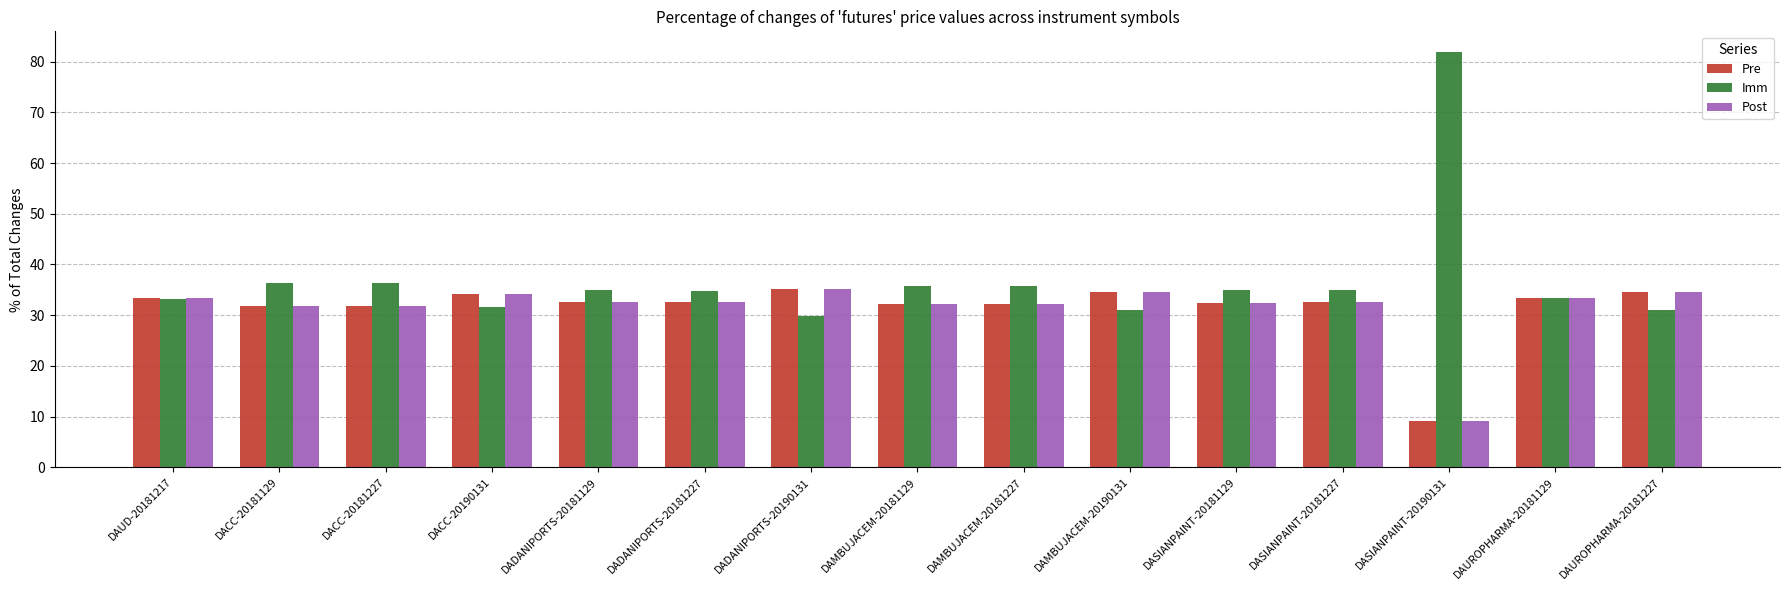

What is the average value of the Post series?

31.5